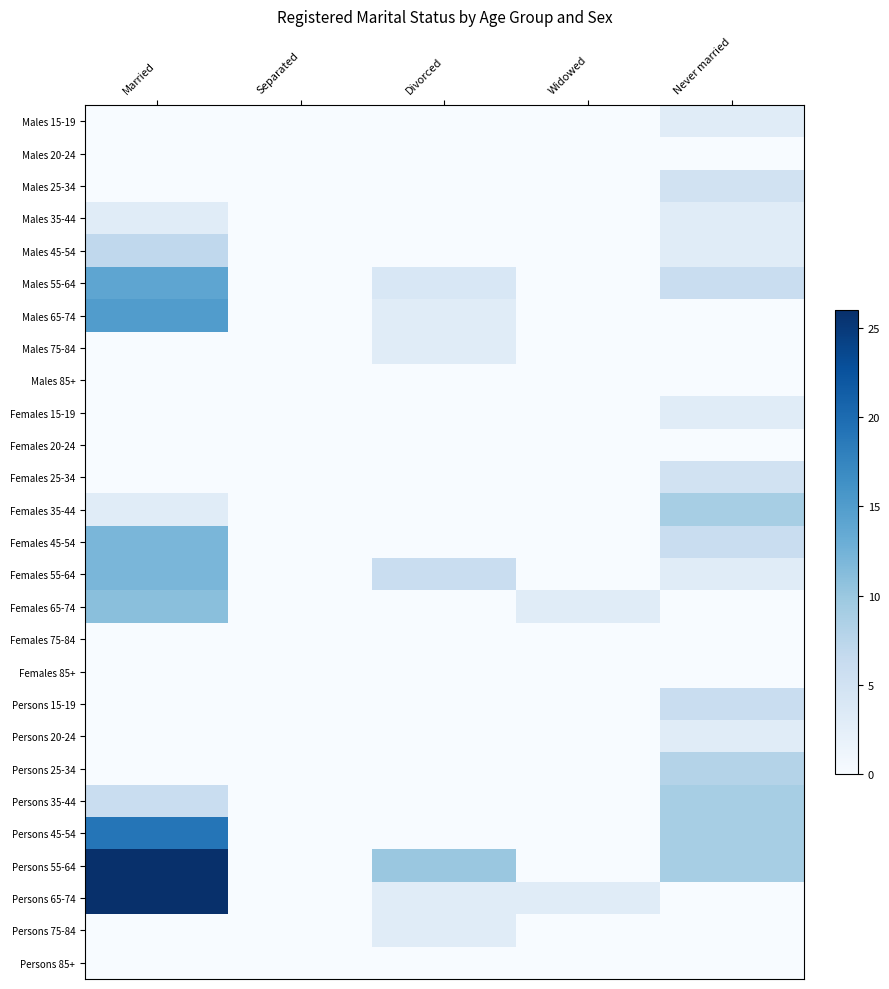

How many categories are shown in the chart?

5